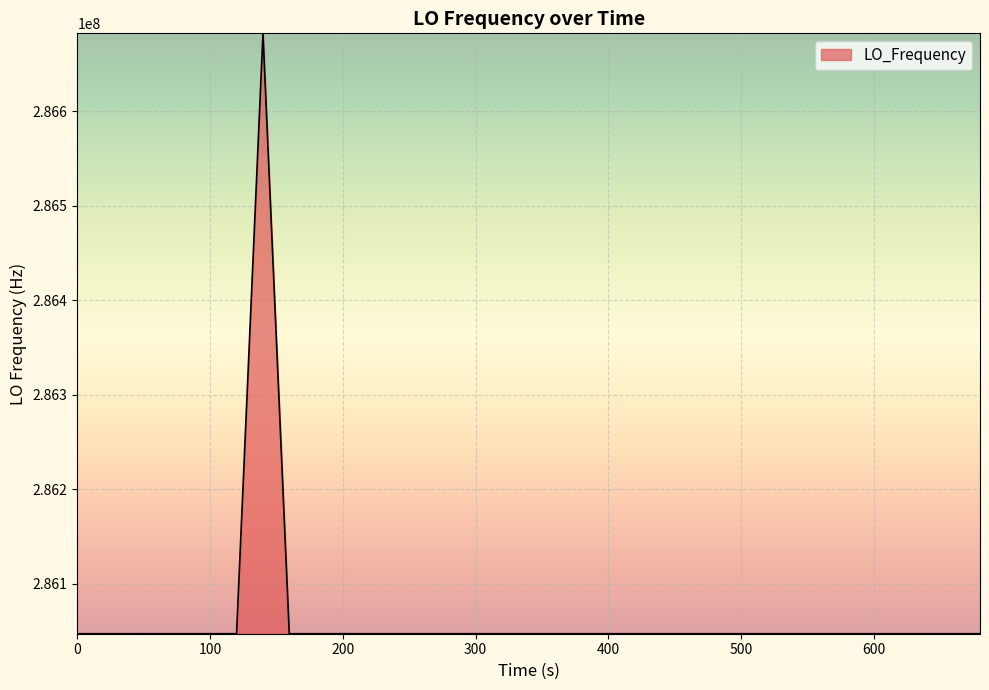

What is the difference between the maximum and minimum values?

635714.1